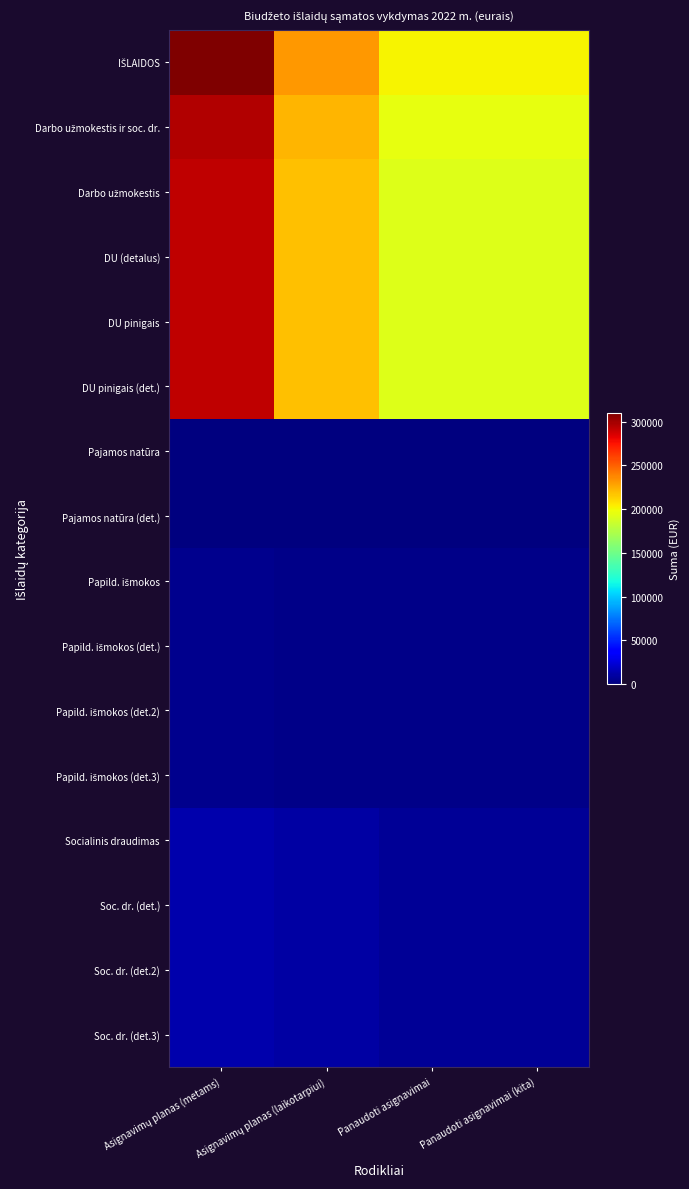

At which category does the chart reach its minimum across all series?

Asignavimų planas (metams)